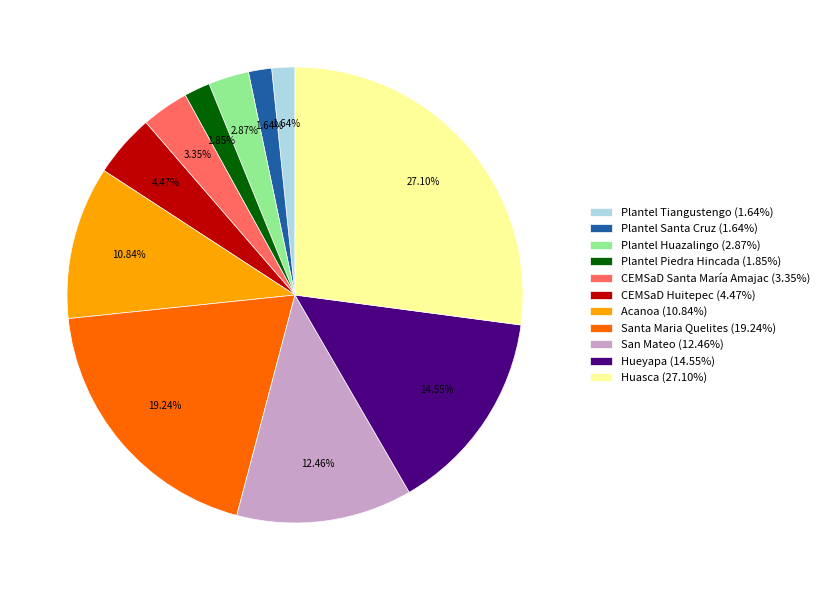

Which has a higher value, Santa Maria Quelites or CEMSaD Huitepec?

Santa Maria Quelites